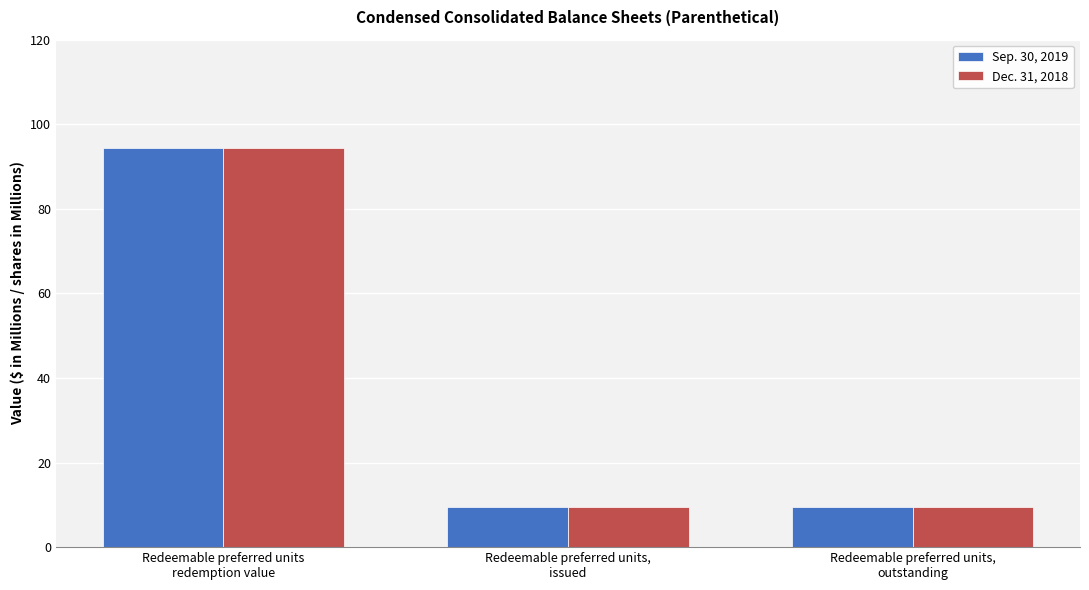

What is the sum of all Sep. 30, 2019 values?

113.5